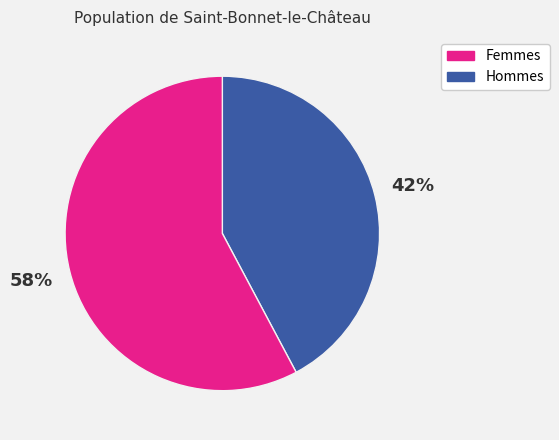

To the nearest percent, what is the average slice percentage?

50%